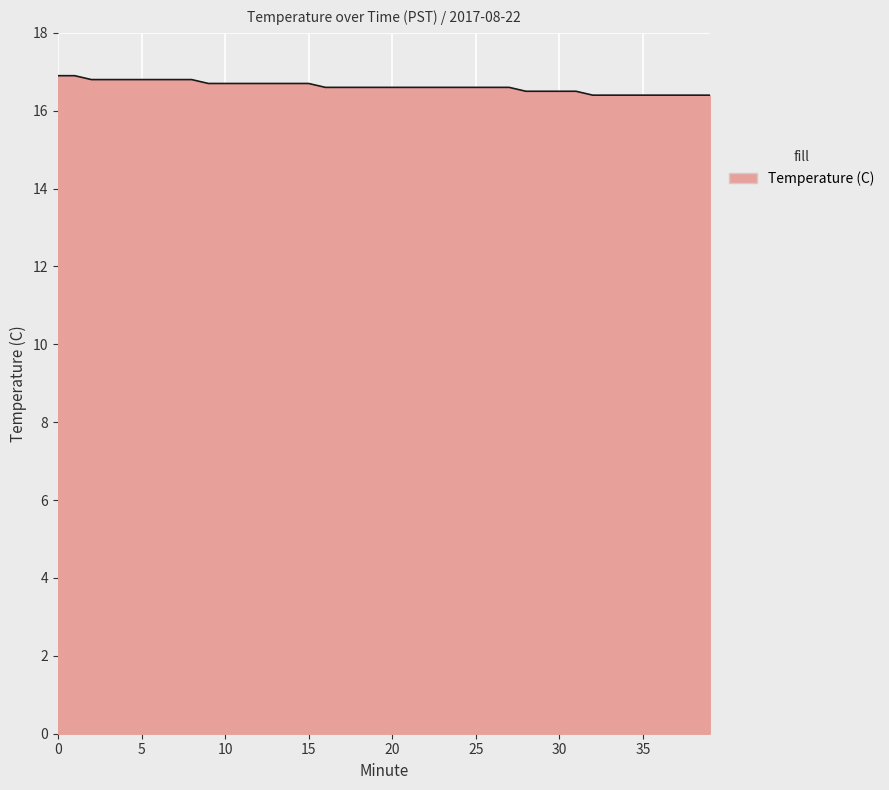

What is the minimum value shown in the chart?

16.4